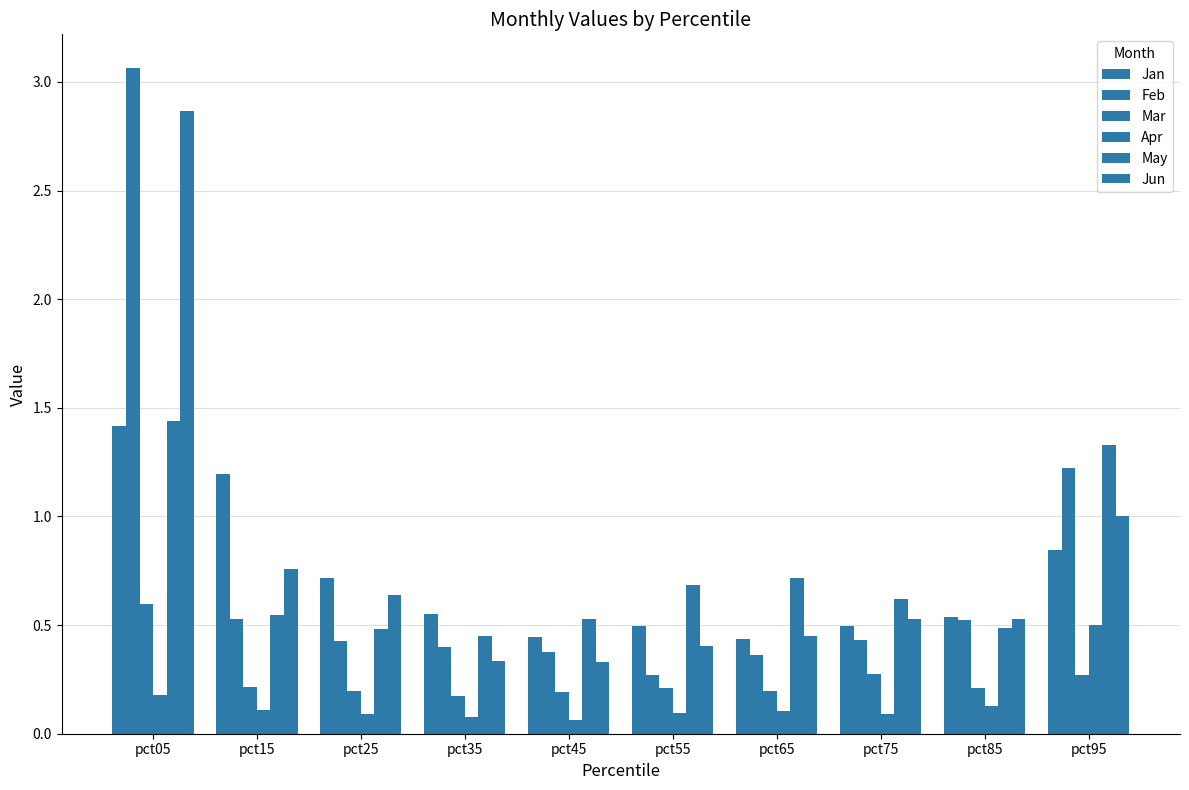

Reading right to left, list all the values displayed in this chart.

Jan: pct95=0.8	pct85=0.5	pct75=0.5	pct65=0.4	pct55=0.5	pct45=0.4	pct35=0.5	pct25=0.7	pct15=1.2	pct05=1.4
Feb: pct95=1.2	pct85=0.5	pct75=0.4	pct65=0.4	pct55=0.3	pct45=0.4	pct35=0.4	pct25=0.4	pct15=0.5	pct05=3.1
Mar: pct95=0.3	pct85=0.2	pct75=0.3	pct65=0.2	pct55=0.2	pct45=0.2	pct35=0.2	pct25=0.2	pct15=0.2	pct05=0.6
Apr: pct95=0.5	pct85=0.1	pct75=0.1	pct65=0.1	pct55=0.1	pct45=0.1	pct35=0.1	pct25=0.1	pct15=0.1	pct05=0.2
May: pct95=1.3	pct85=0.5	pct75=0.6	pct65=0.7	pct55=0.7	pct45=0.5	pct35=0.5	pct25=0.5	pct15=0.5	pct05=1.4
Jun: pct95=1.0	pct85=0.5	pct75=0.5	pct65=0.4	pct55=0.4	pct45=0.3	pct35=0.3	pct25=0.6	pct15=0.8	pct05=2.9